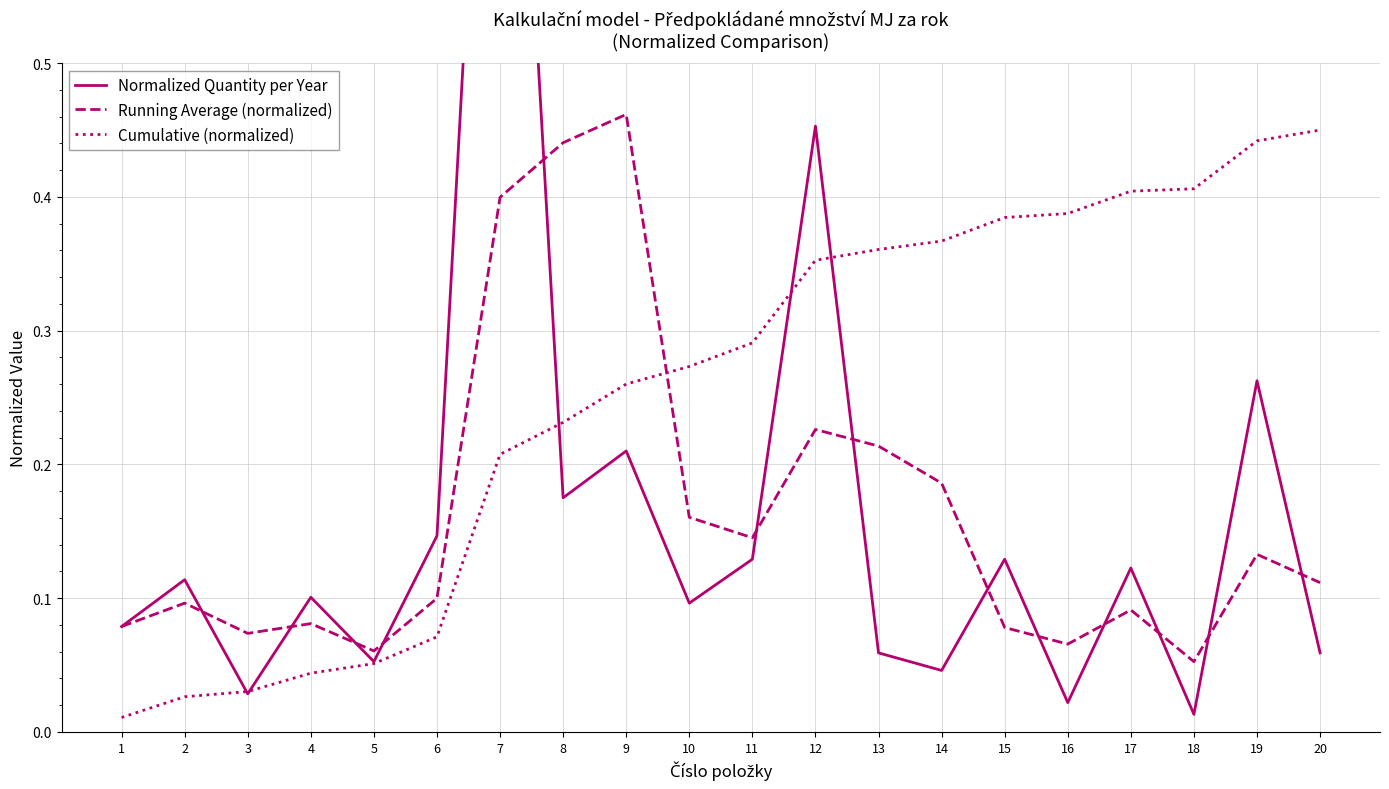

Reading right to left, list all the values displayed in this chart.

Normalized Quantity per Year: 20=0.1	19=0.3	18=0.0	17=0.1	16=0.0	15=0.1	14=0.0	13=0.1	12=0.5	11=0.1	10=0.1	9=0.2	8=0.2	7=1.0	6=0.1	5=0.1	4=0.1	3=0.0	2=0.1	1=0.1
Running Average (normalized): 20=0.1	19=0.1	18=0.1	17=0.1	16=0.1	15=0.1	14=0.2	13=0.2	12=0.2	11=0.1	10=0.2	9=0.5	8=0.4	7=0.4	6=0.1	5=0.1	4=0.1	3=0.1	2=0.1	1=0.1
Cumulative (normalized): 20=0.5	19=0.4	18=0.4	17=0.4	16=0.4	15=0.4	14=0.4	13=0.4	12=0.4	11=0.3	10=0.3	9=0.3	8=0.2	7=0.2	6=0.1	5=0.1	4=0.0	3=0.0	2=0.0	1=0.0